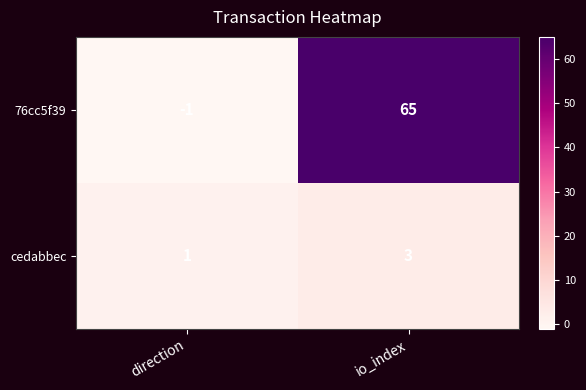

What is the difference between the maximum and minimum values in the 76cc5f39 series?

66